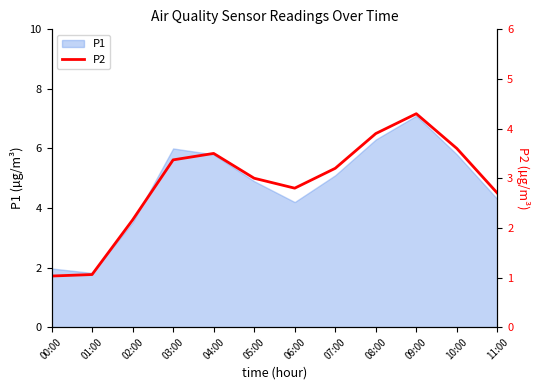

What is the minimum value shown in the chart?

1.0